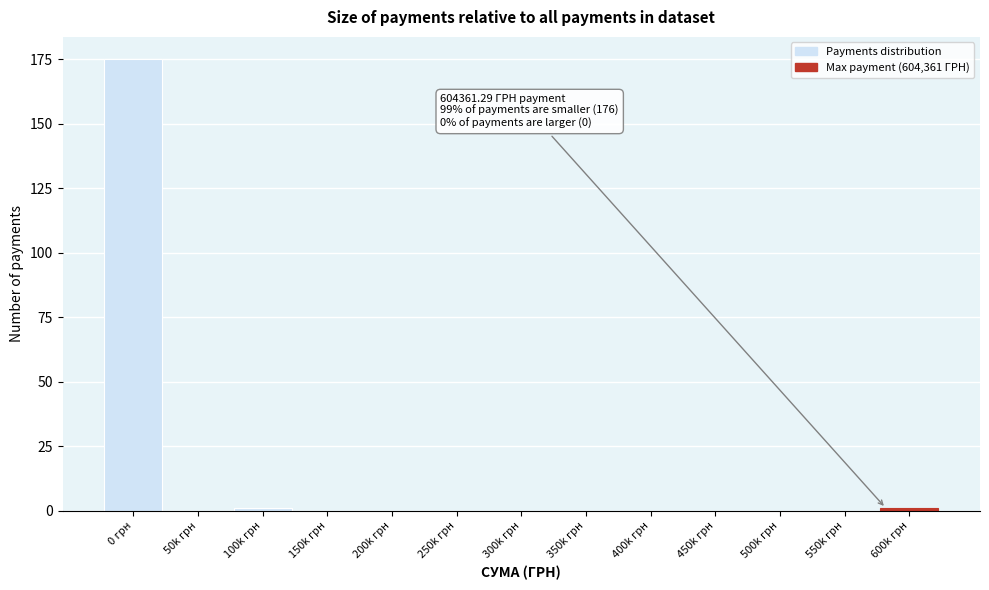

Reading left to right, extract all data points from this chart.

0 грн=175	50k грн=0	100k грн=1	150k грн=0	200k грн=0	250k грн=0	300k грн=0	350k грн=0	400k грн=0	450k грн=0	500k грн=0	550k грн=0	600k грн=1